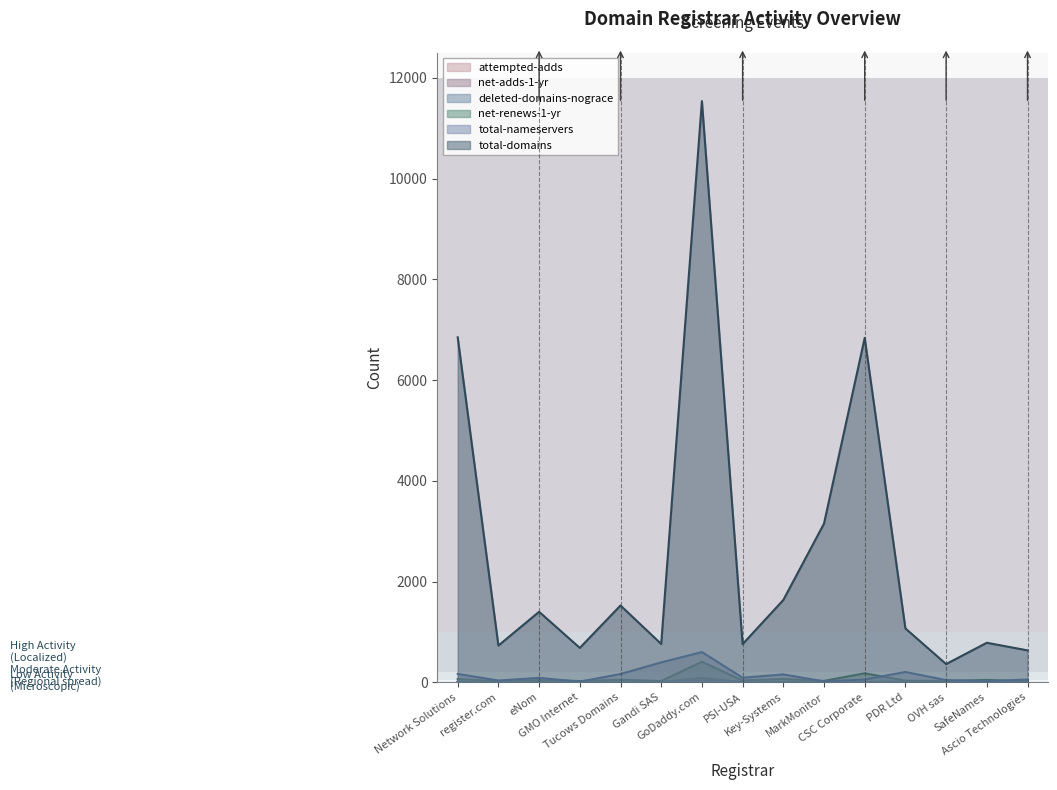

Which series changed the most between Network Solutions and register.com?

total-domains